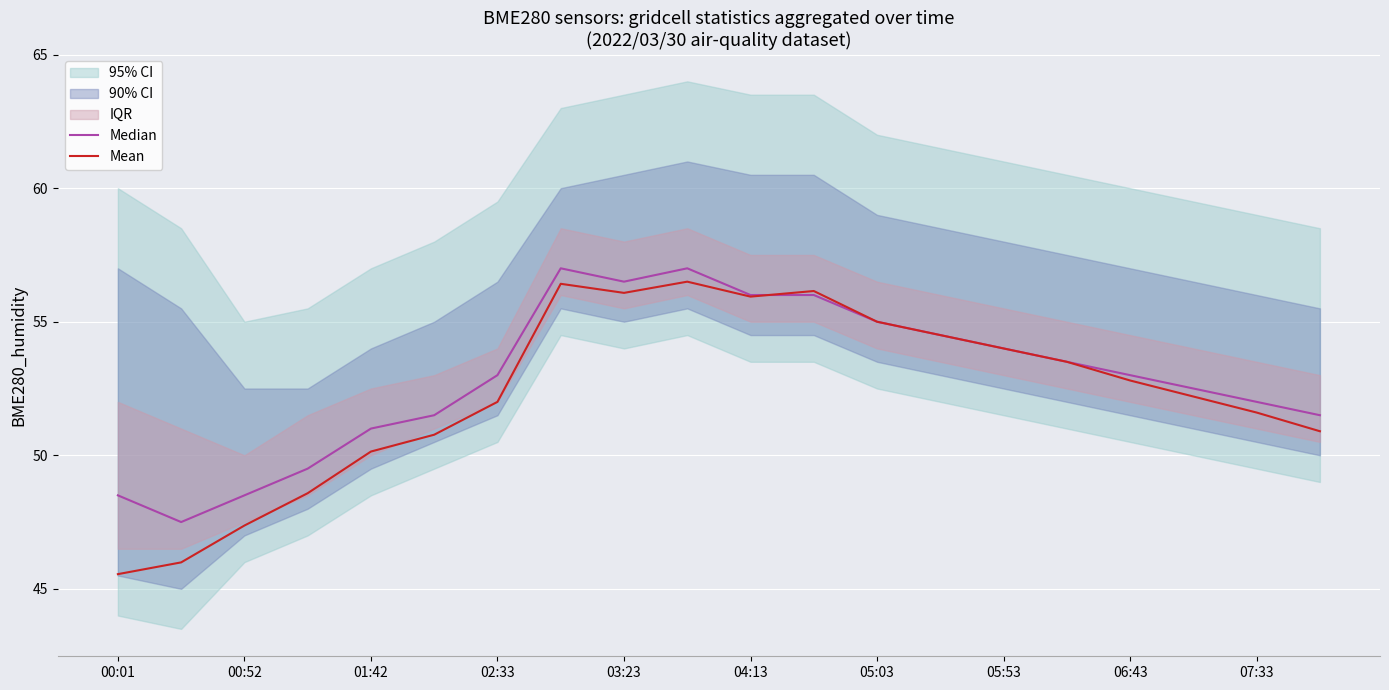

True or false: Mean has a value of 47.4 at 00:52.

True